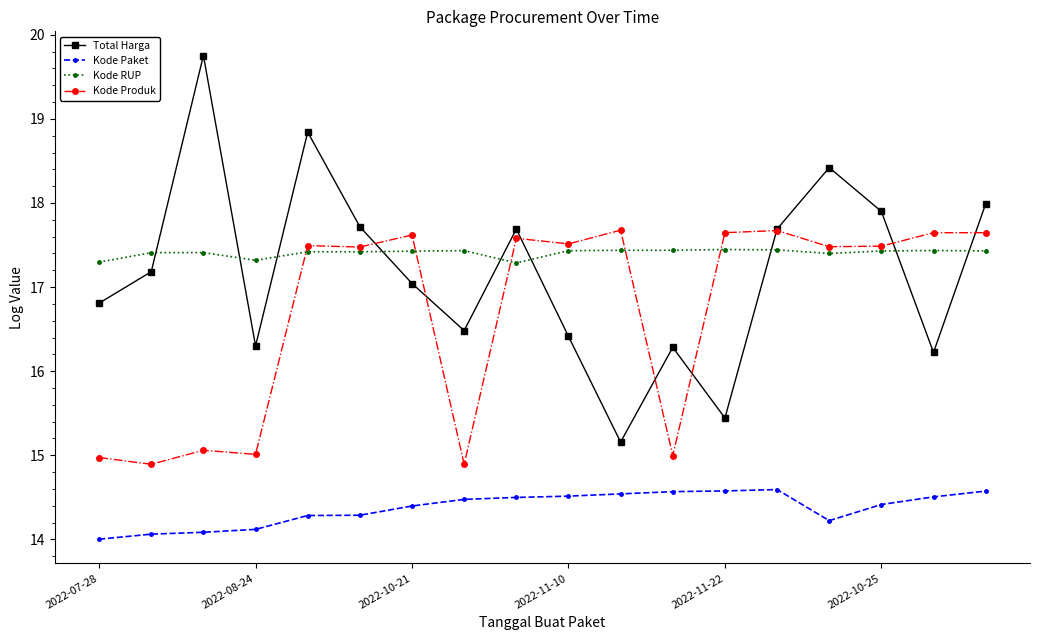

In Total Harga, how many points are lower than both neighbors (excluding endpoints)?

5